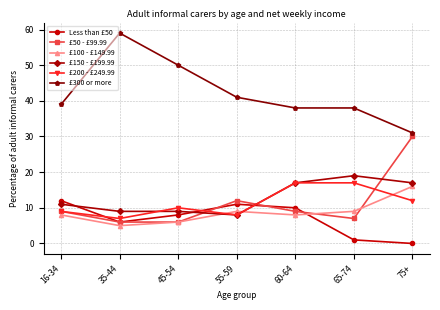

Which series changed the most between 60-64 and 75+?

£50 - £99.99